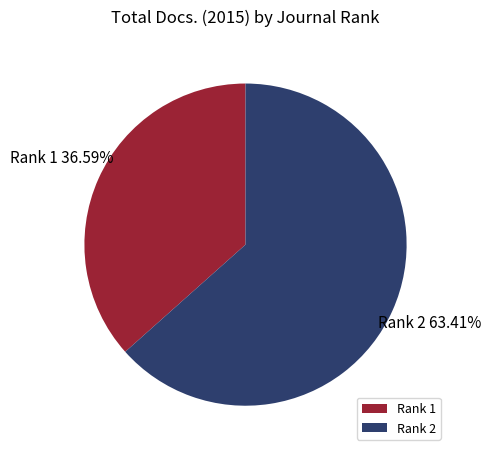

Which slice is the smallest?

Rank 1